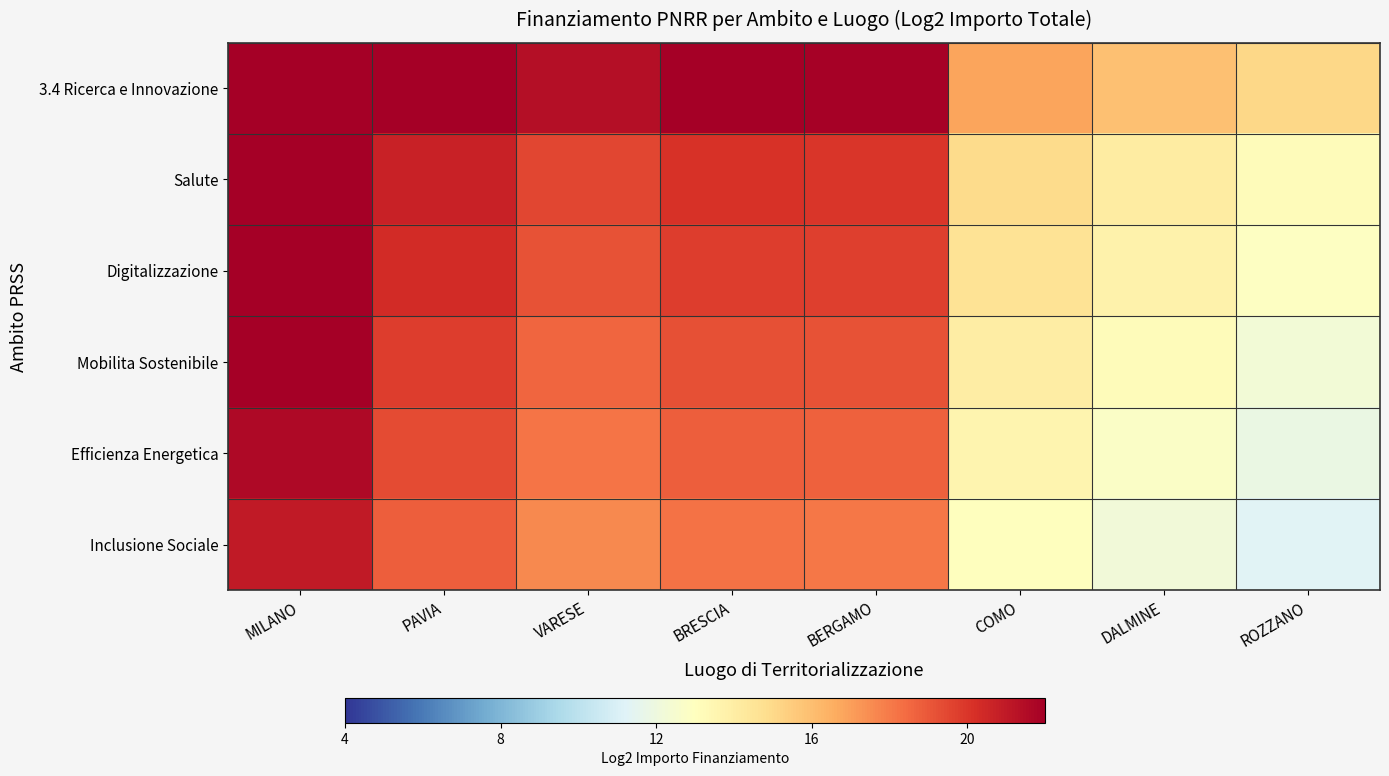

Count the number of data series in this chart.

6